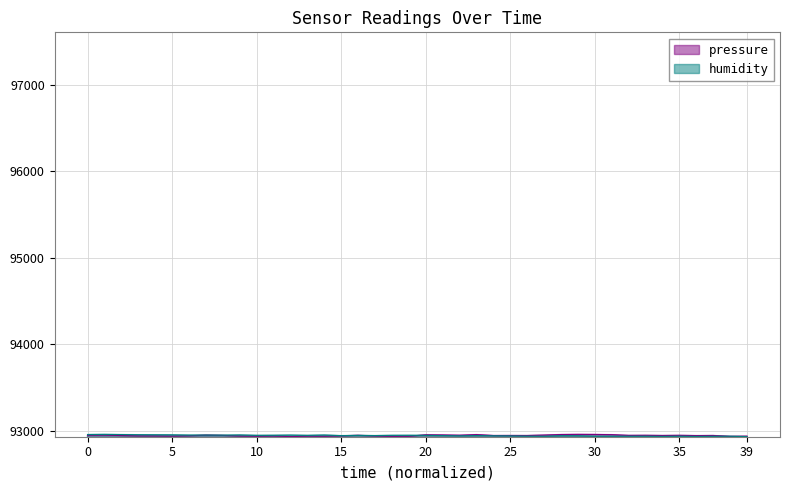

At which label is humidity closest to 92944?

17